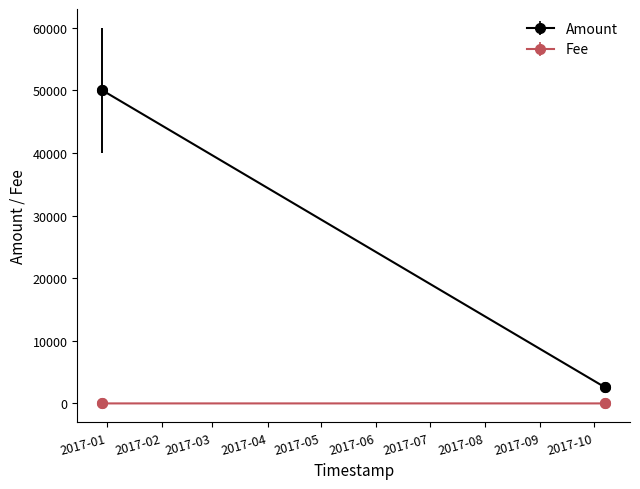

List the series in order of their peak value, highest first.

Amount, Fee